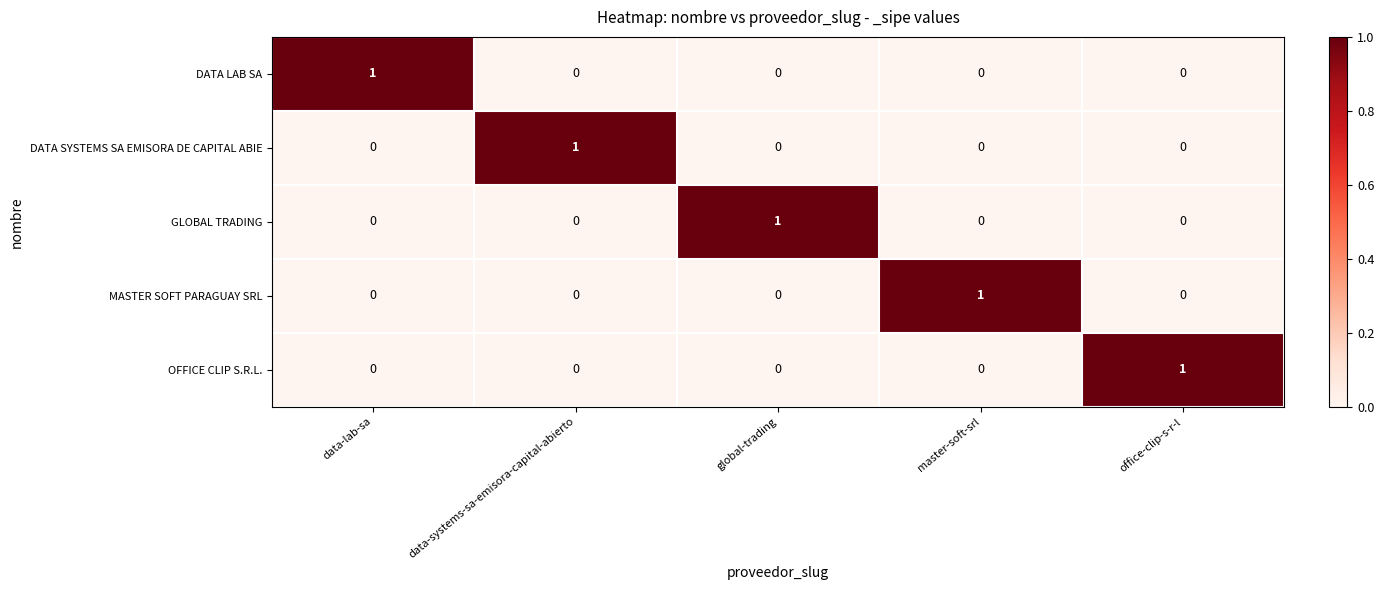

Reading right to left, list all the values displayed in this chart.

DATA LAB SA: office-clip-s-r-l=0	master-soft-srl=0	global-trading=0	data-systems-sa-emisora-capital-abierto=0	data-lab-sa=1
DATA SYSTEMS SA EMISORA DE CAPITAL ABIE: office-clip-s-r-l=0	master-soft-srl=0	global-trading=0	data-systems-sa-emisora-capital-abierto=1	data-lab-sa=0
GLOBAL TRADING: office-clip-s-r-l=0	master-soft-srl=0	global-trading=1	data-systems-sa-emisora-capital-abierto=0	data-lab-sa=0
MASTER SOFT PARAGUAY SRL: office-clip-s-r-l=0	master-soft-srl=1	global-trading=0	data-systems-sa-emisora-capital-abierto=0	data-lab-sa=0
OFFICE CLIP S.R.L.: office-clip-s-r-l=1	master-soft-srl=0	global-trading=0	data-systems-sa-emisora-capital-abierto=0	data-lab-sa=0